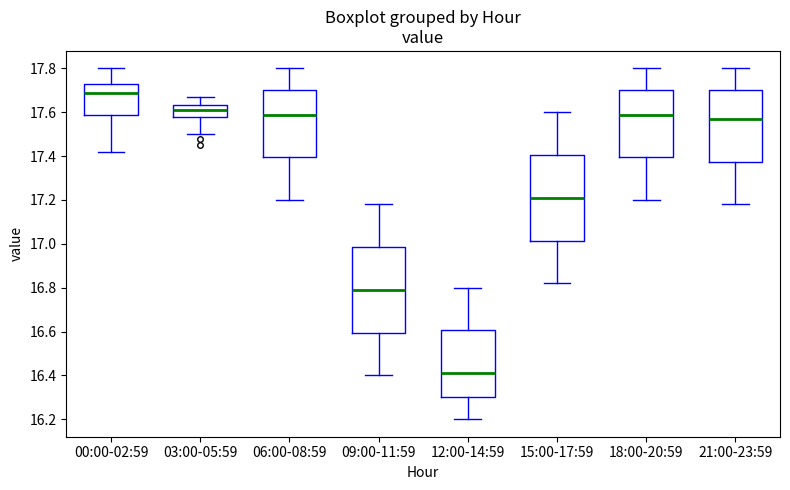

Reading left to right, read every box against the y-axis: the position of its median line, the range the box covers, and the ends of its whiskers. The values are not printed on the chart, so give them approximately, as read against the axis.

00:00-02:59: median 17.70, box 17.60 to 17.74, whiskers 17.42 to 17.80
03:00-05:59: median 17.62, box 17.58 to 17.64, whiskers 17.50 to 17.68
06:00-08:59: median 17.60, box 17.40 to 17.70, whiskers 17.20 to 17.80
09:00-11:59: median 16.80, box 16.60 to 16.98, whiskers 16.40 to 17.18
12:00-14:59: median 16.42, box 16.30 to 16.60, whiskers 16.20 to 16.80
15:00-17:59: median 17.22, box 17.02 to 17.40, whiskers 16.82 to 17.60
18:00-20:59: median 17.60, box 17.40 to 17.70, whiskers 17.20 to 17.80
21:00-23:59: median 17.58, box 17.38 to 17.70, whiskers 17.18 to 17.80